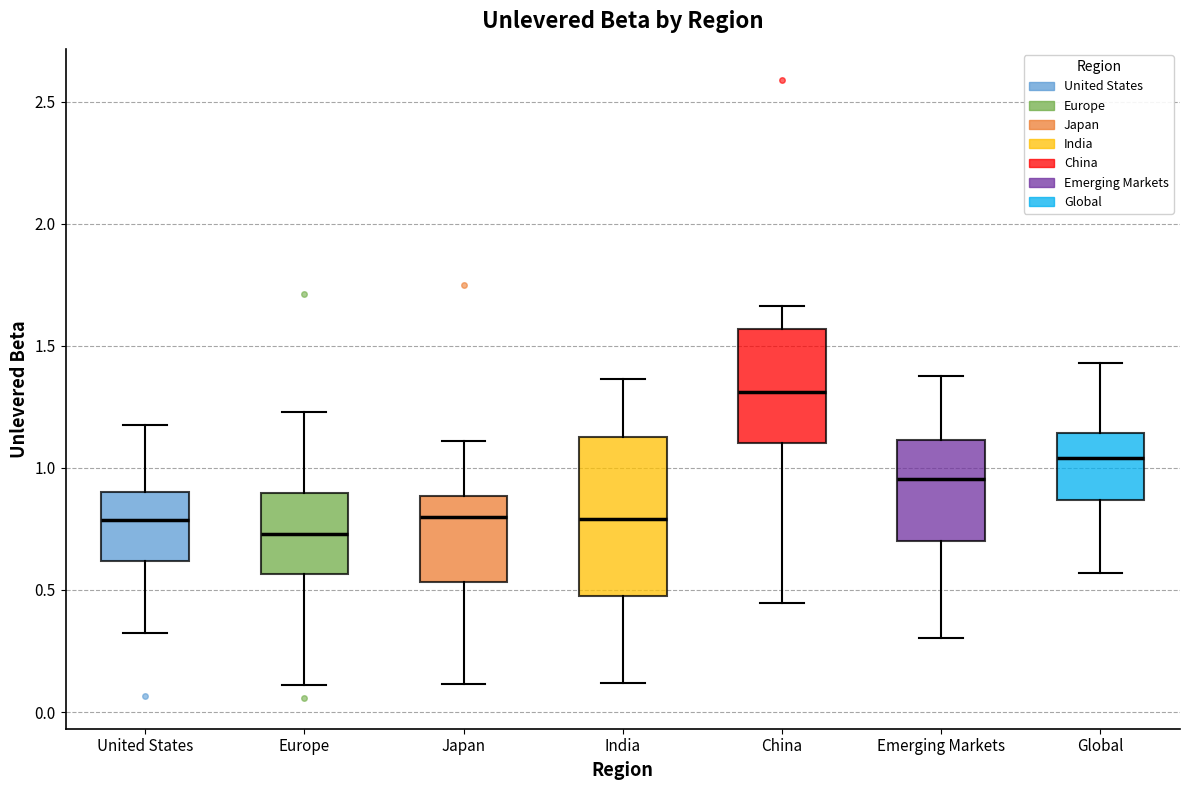

Which box has the highest median line?

China